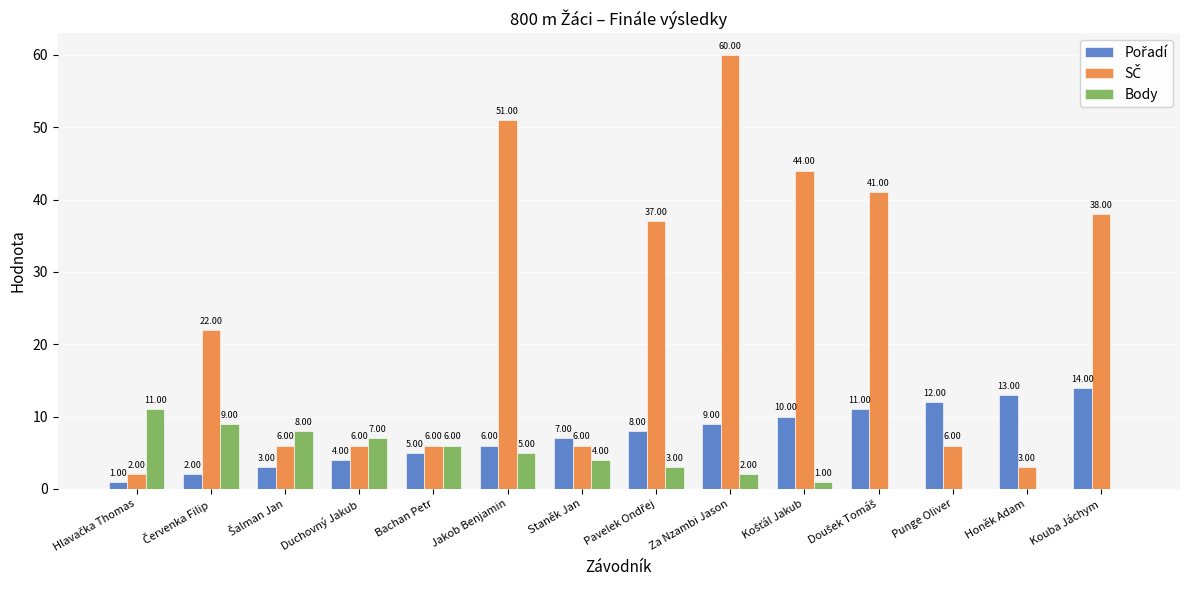

At which category is the sum across all series the highest?

Za Nzambi Jason